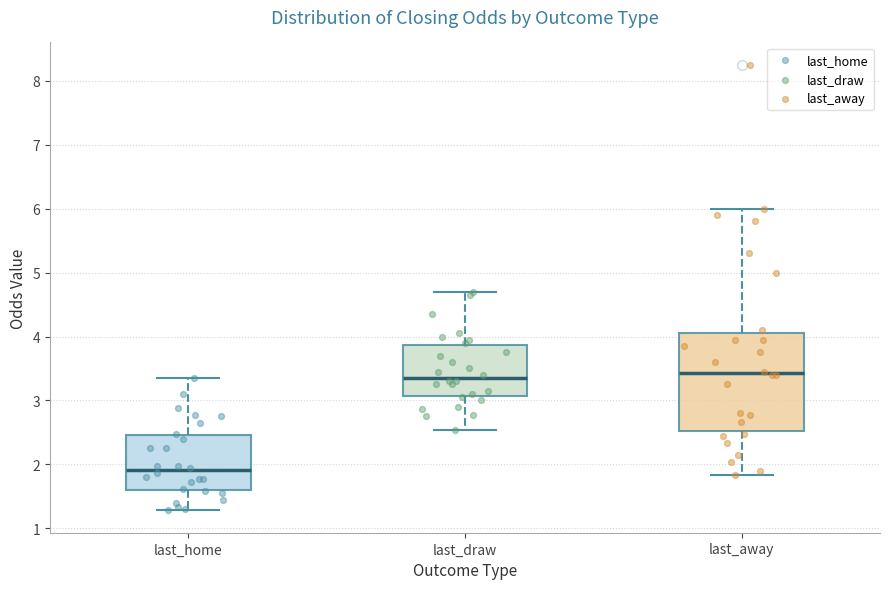

Comparing the boxes themselves (not the whiskers), which one is the tallest?

last_away